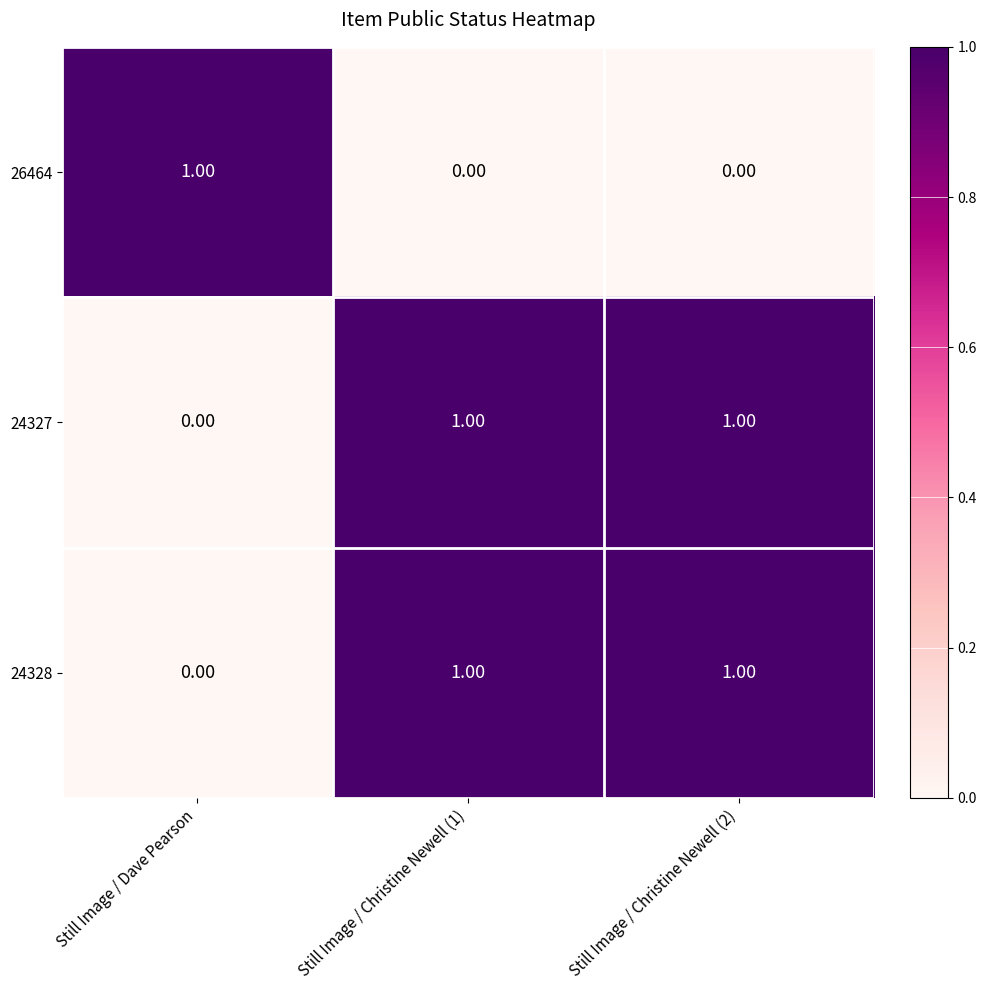

At which label is 24327 closest to 0?

Still Image / Dave Pearson